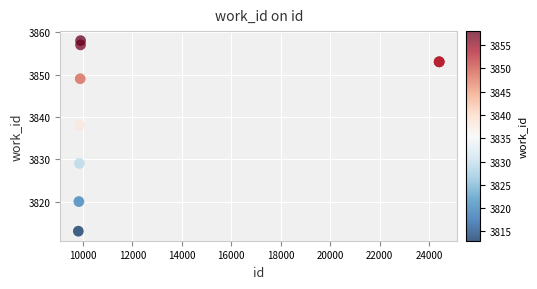

What Y value in the scatter plot is closest to 3835?

3838